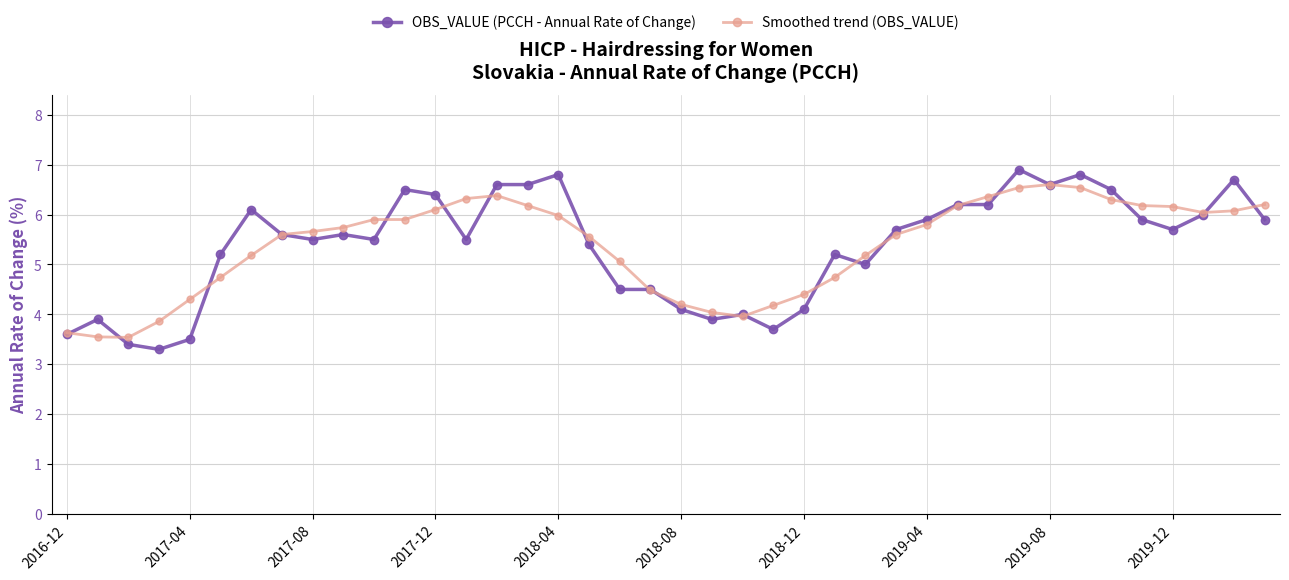

Which series has the widest spread of values?

OBS_VALUE (PCCH - Annual Rate of Change)